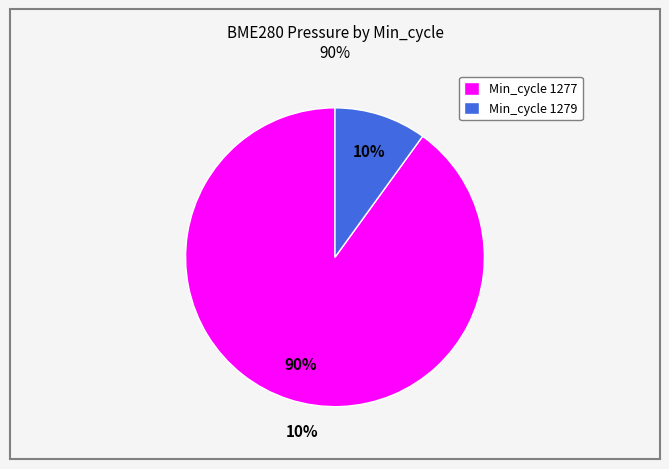

Is there any slice that represents more than half of the pie?

Yes